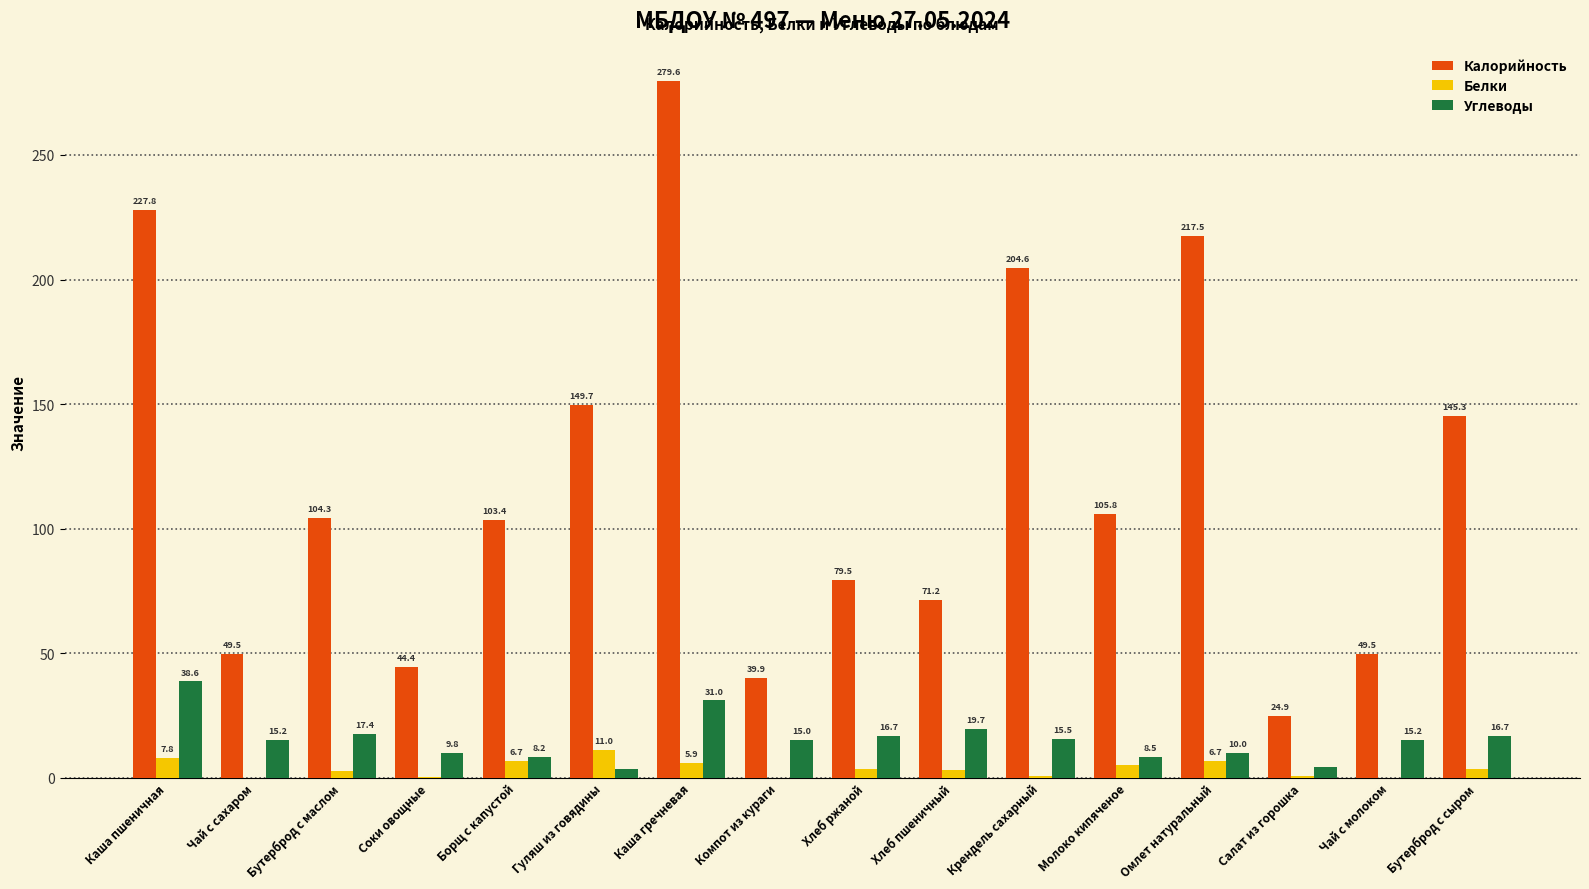

True or false: Калорийность has a value of 143.4 at Молоко кипяченое.

False